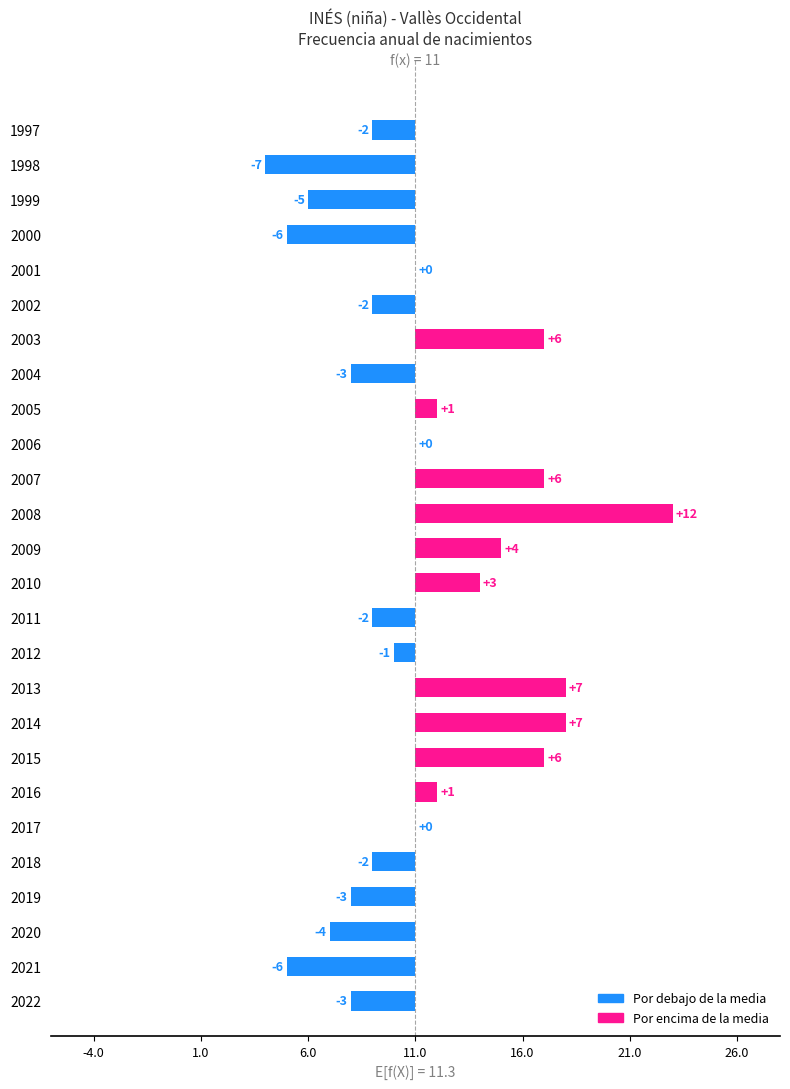

How many data points are above 0?

10